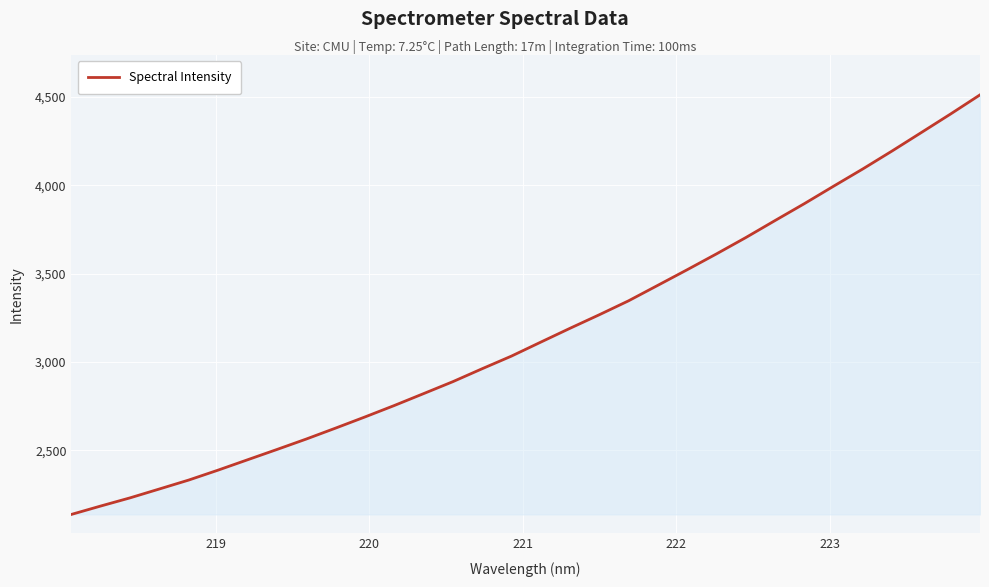

What is the difference between the maximum and minimum values?

2373.8